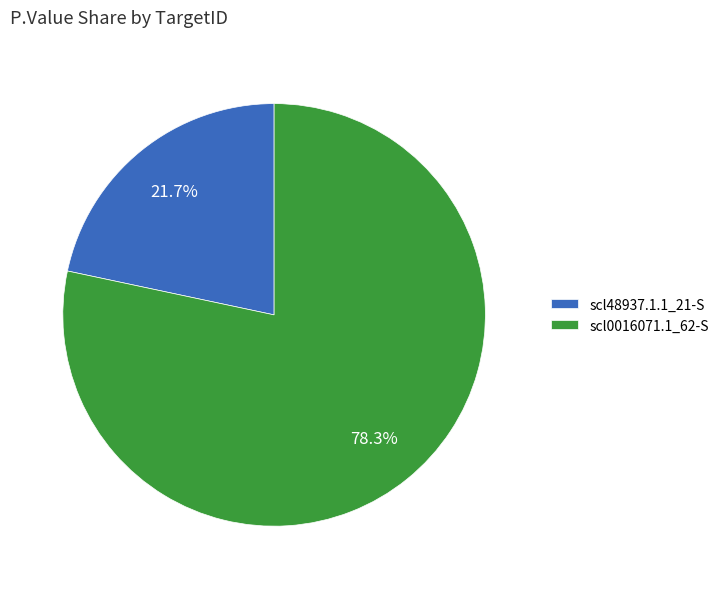

Rank the categories by value from highest to lowest.

scl0016071.1_62-S, scl48937.1.1_21-S